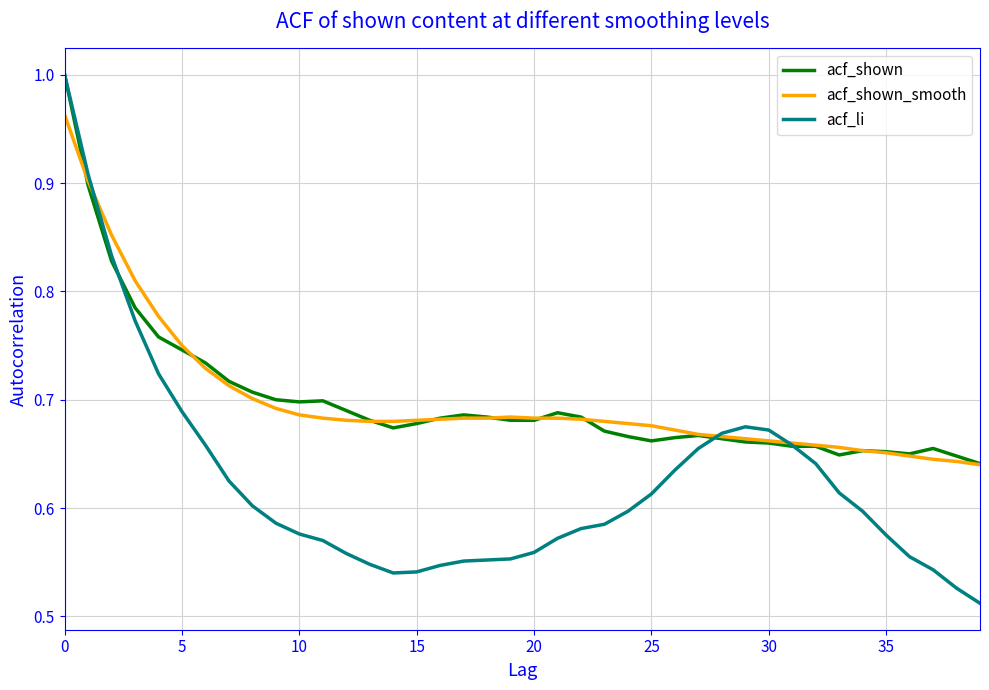

Which series has the widest spread of values?

acf_li